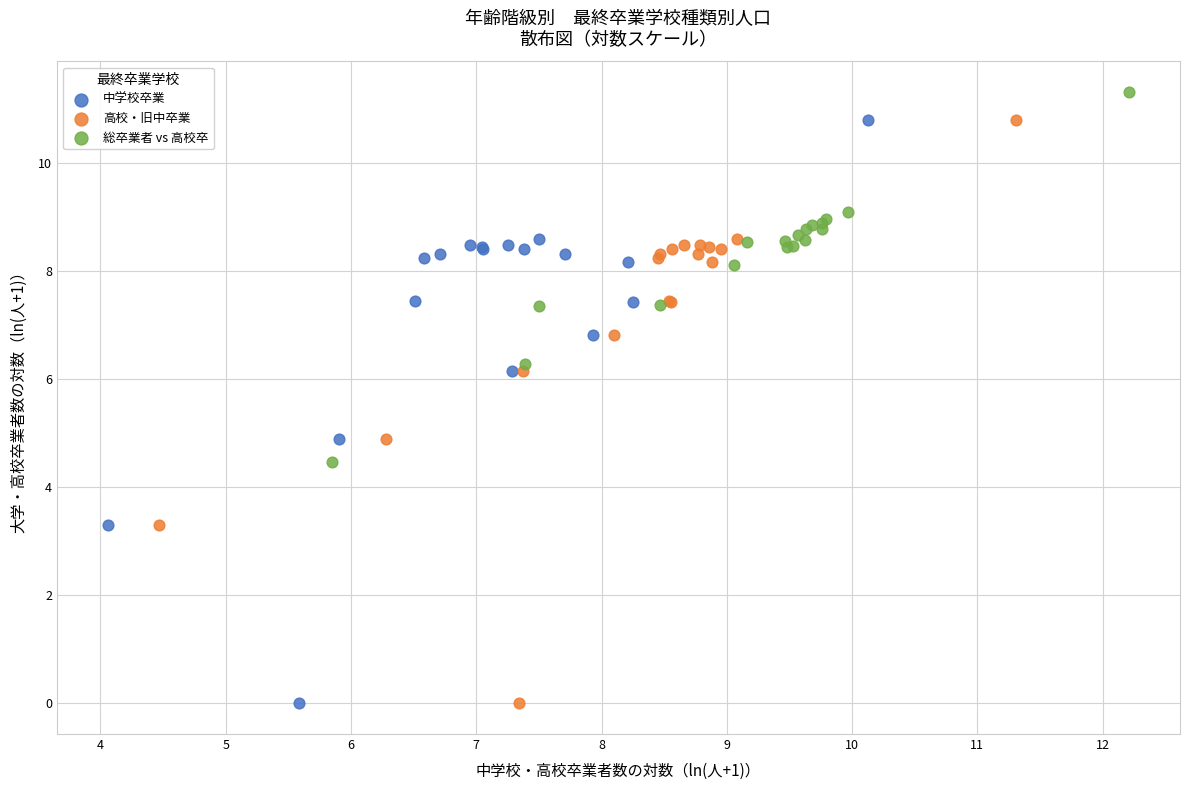

Which series reaches the maximum Y coordinate?

総卒業者 vs 高校卒